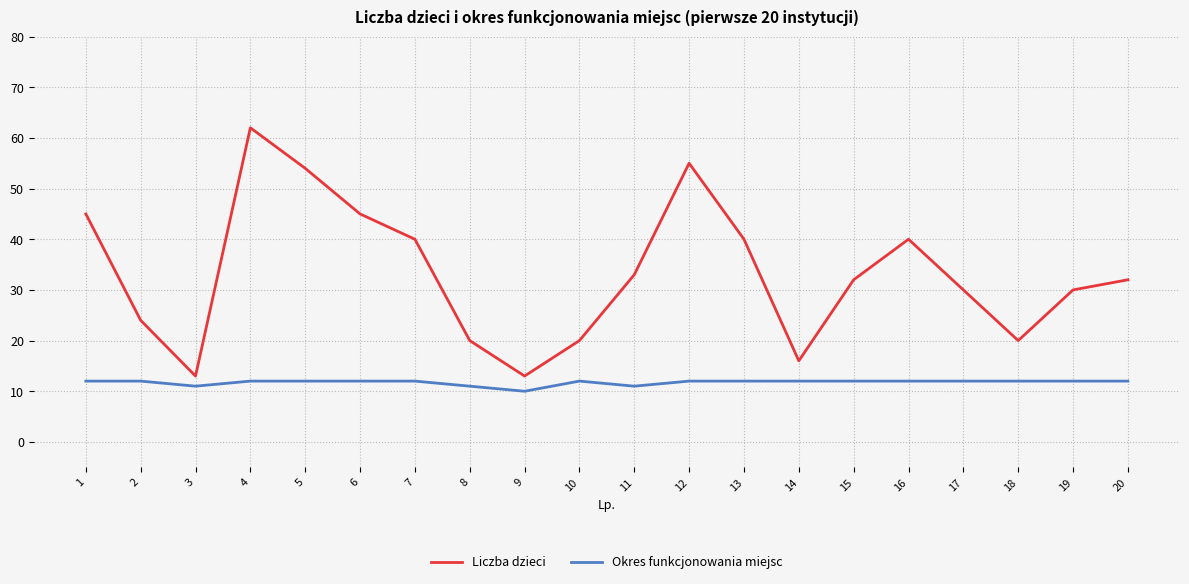

What is the approximate value of Okres funkcjonowania miejsc at 11?

11